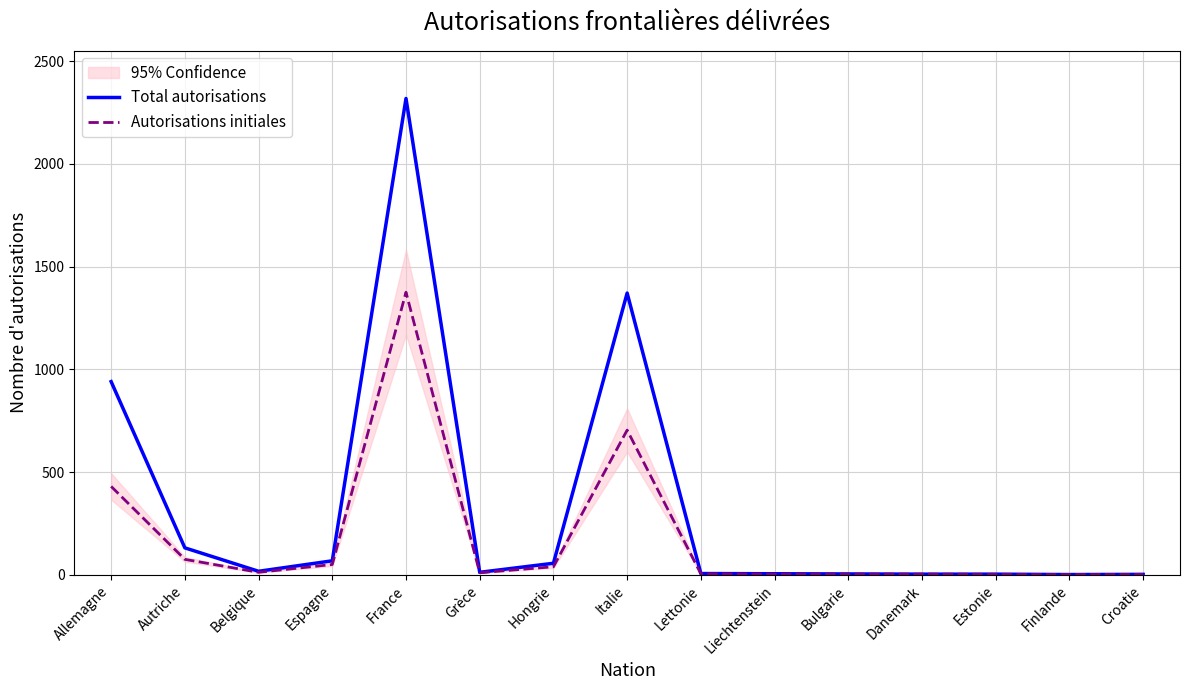

Rank the series at Estonie from lowest to highest value.

Autorisations initiales, Total autorisations